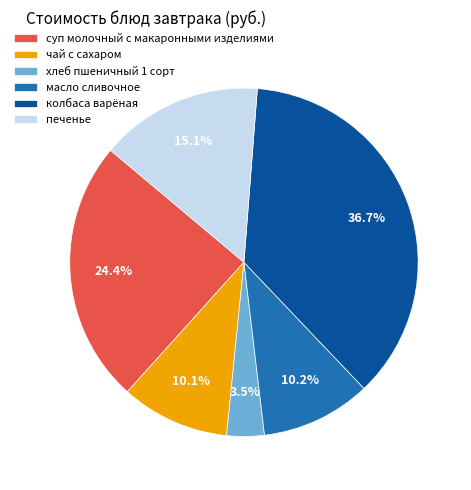

Is колбаса варёная the majority of the pie?

No